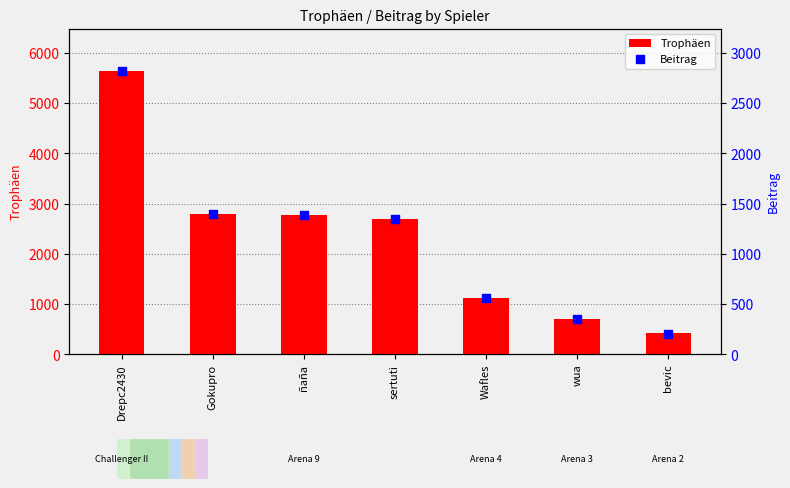

Is the value of Trophäen at Wafles greater than the value of Beitrag at ñaña?

No